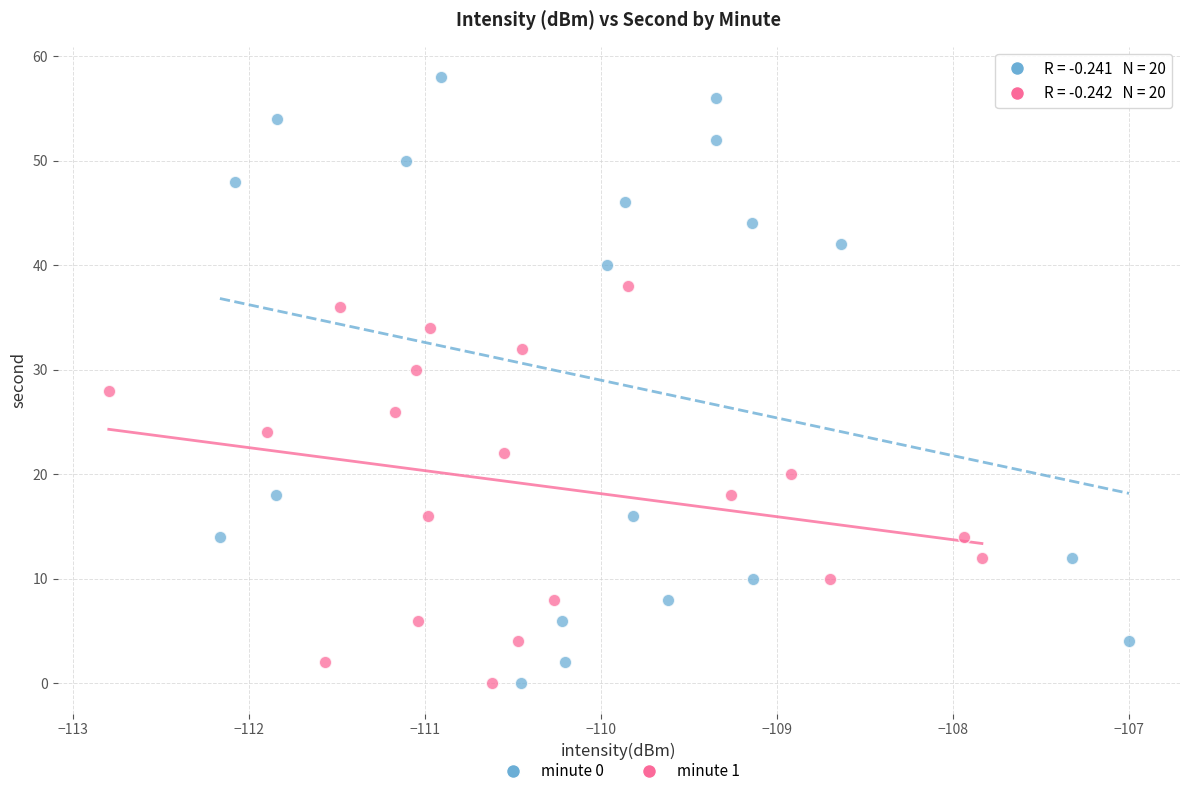

What are all the series names shown in the legend?

minute 0, minute 1